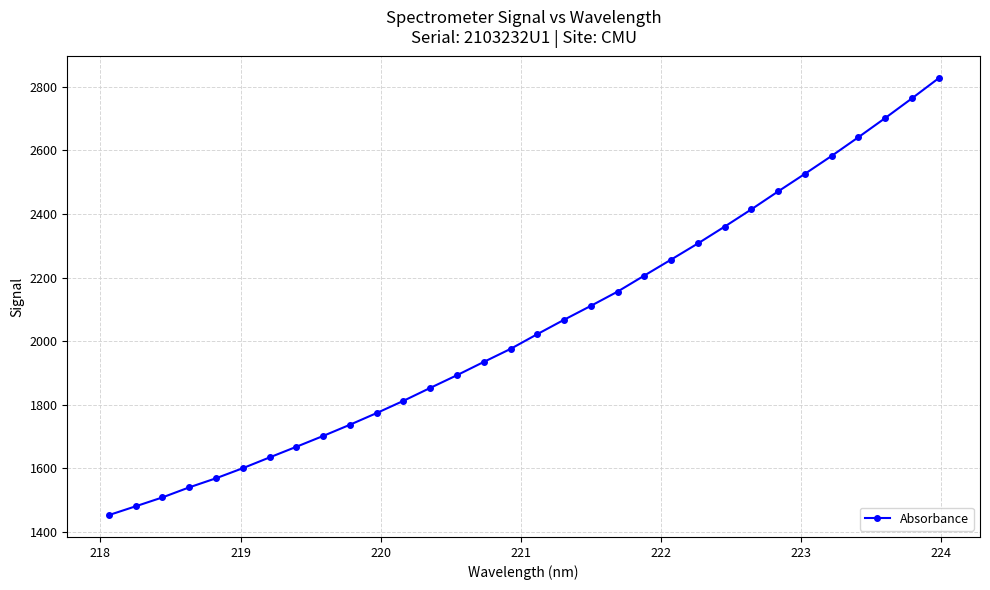

Count the number of data series in this chart.

1